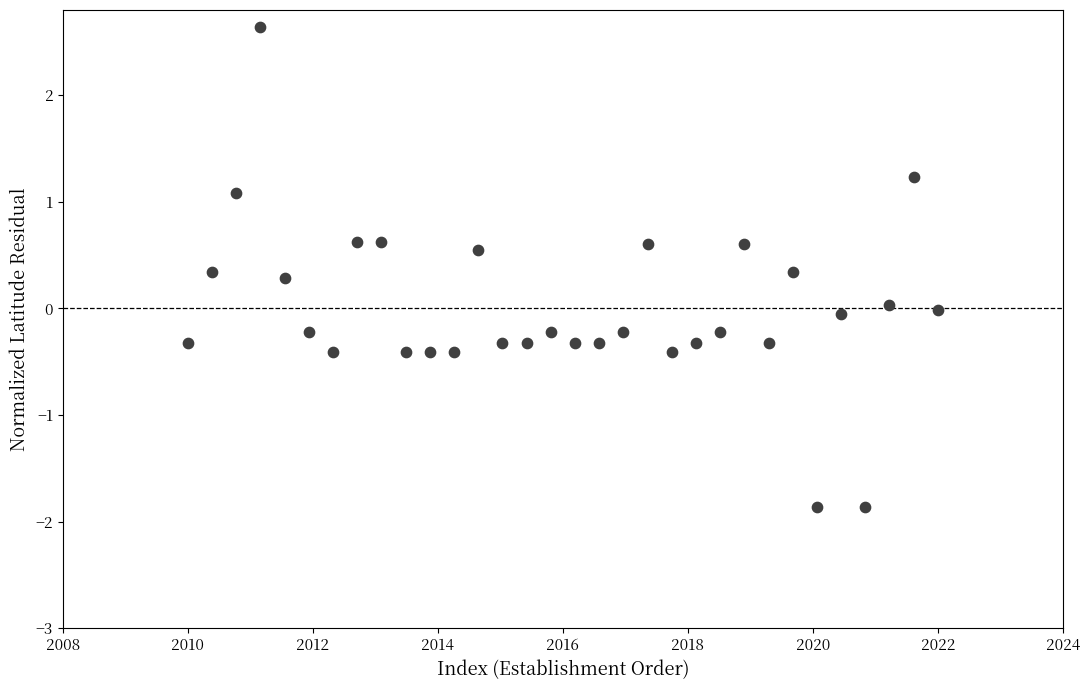

What is the range of Y values (max minus min)?

4.5